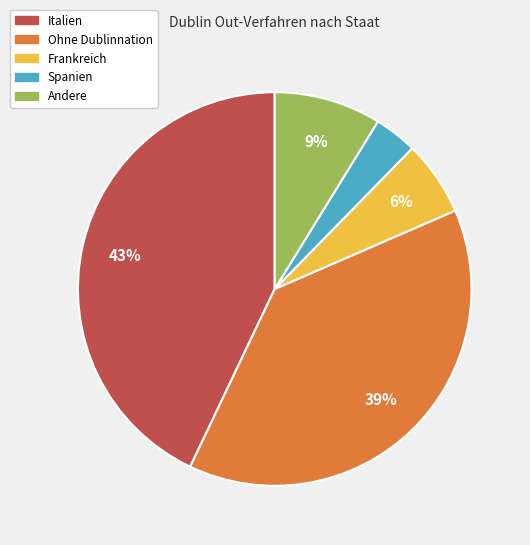

To the nearest percent, what is the difference between the largest and smallest slice percentages?

39%